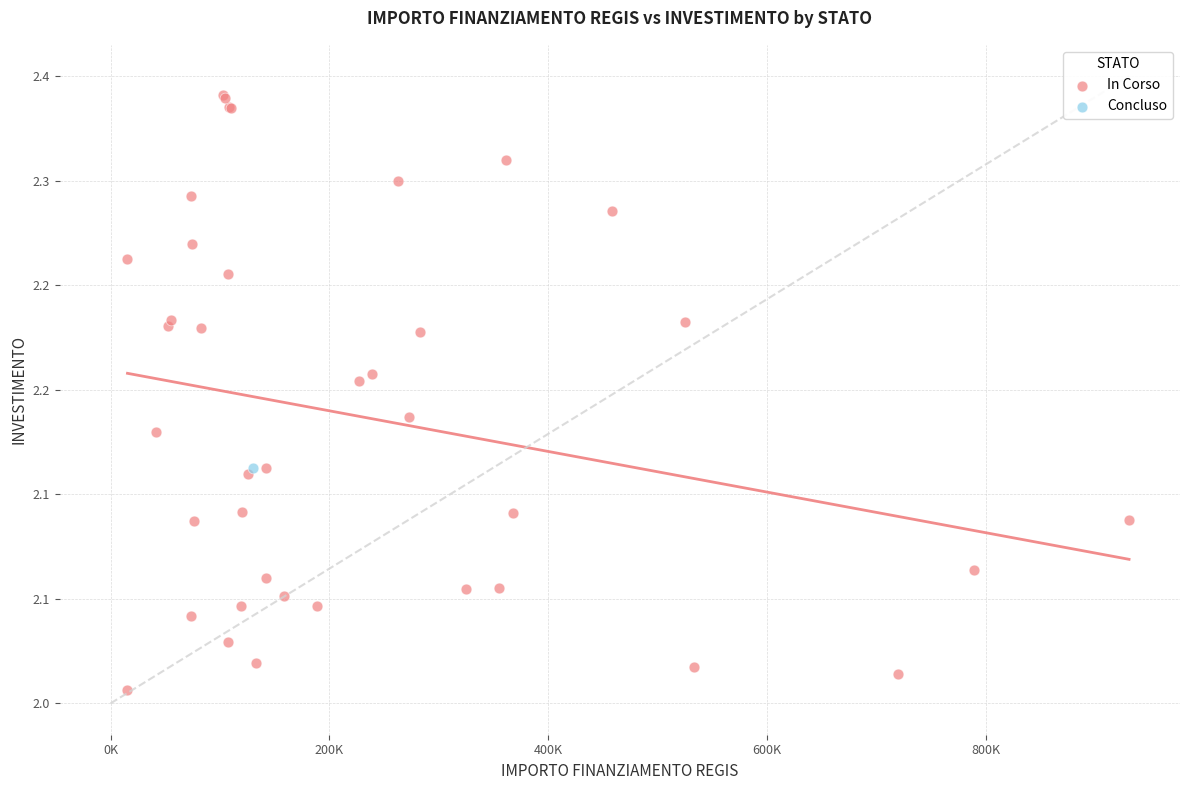

What are all the series names shown in the legend?

In Corso, Concluso